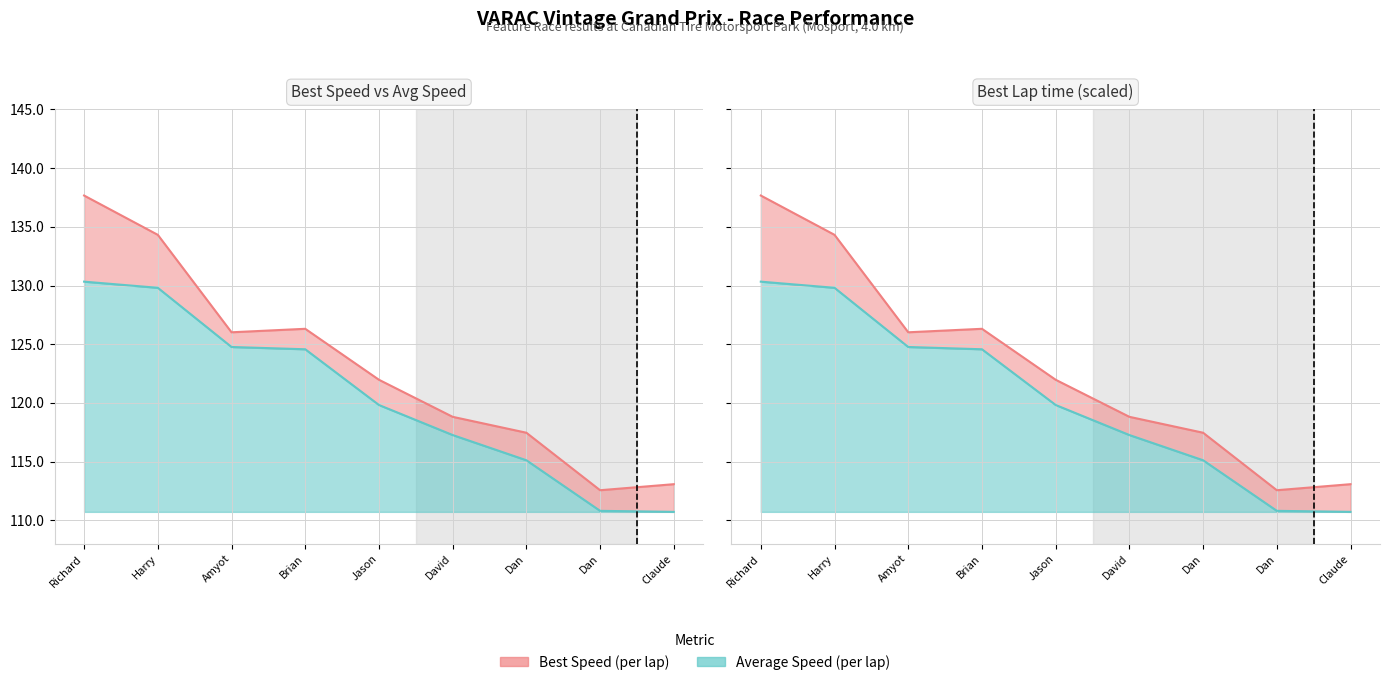

What is the sum of the Average Speed values at Claude and Richard?

241.0